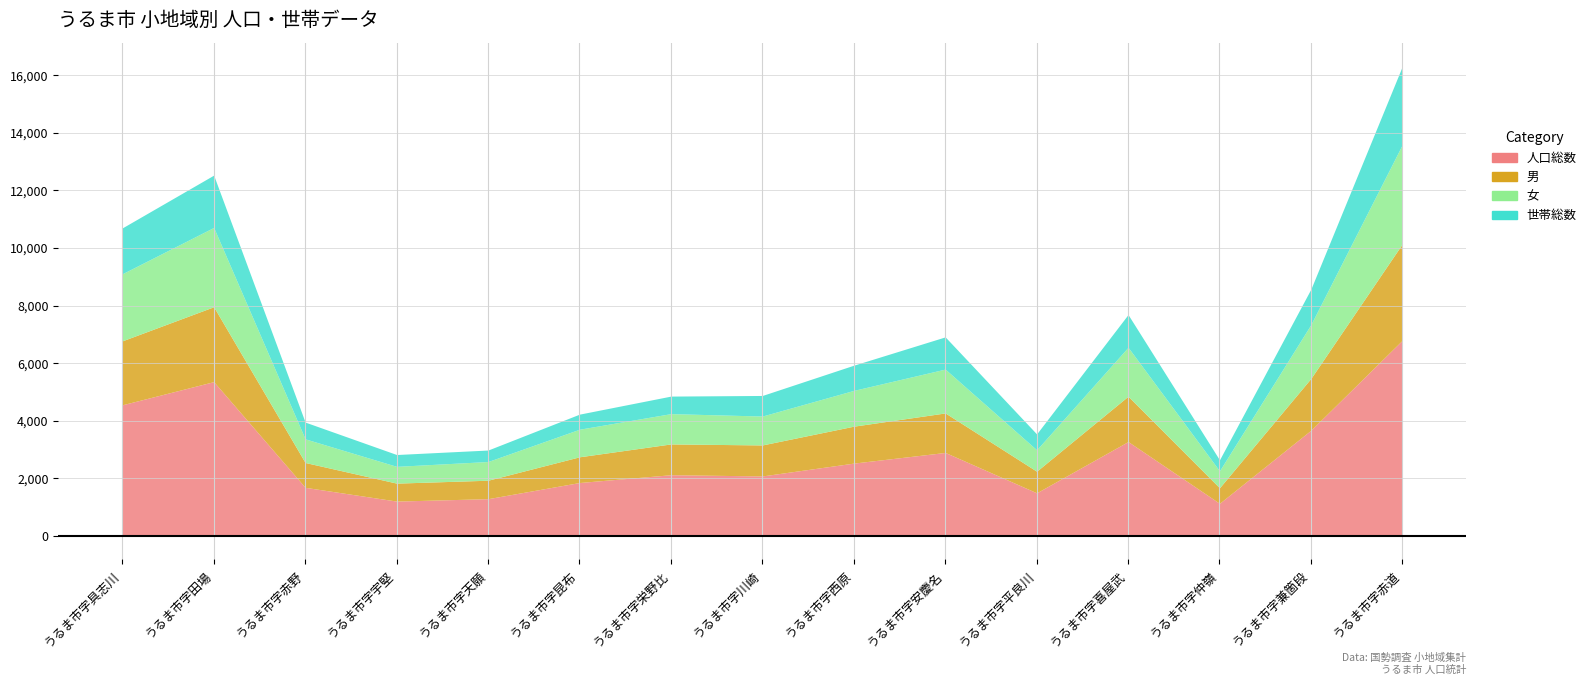

At which category does 男 reach its first local peak?

うるま市字田場